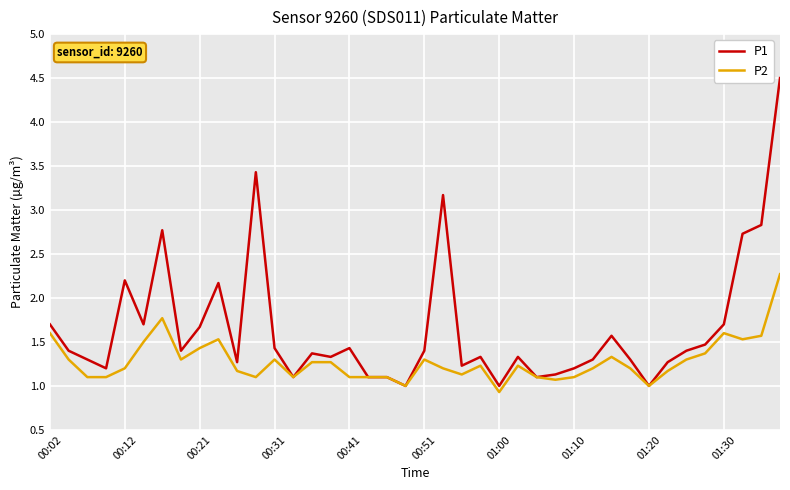

List the series in order of their overall mean, lowest first.

P2, P1